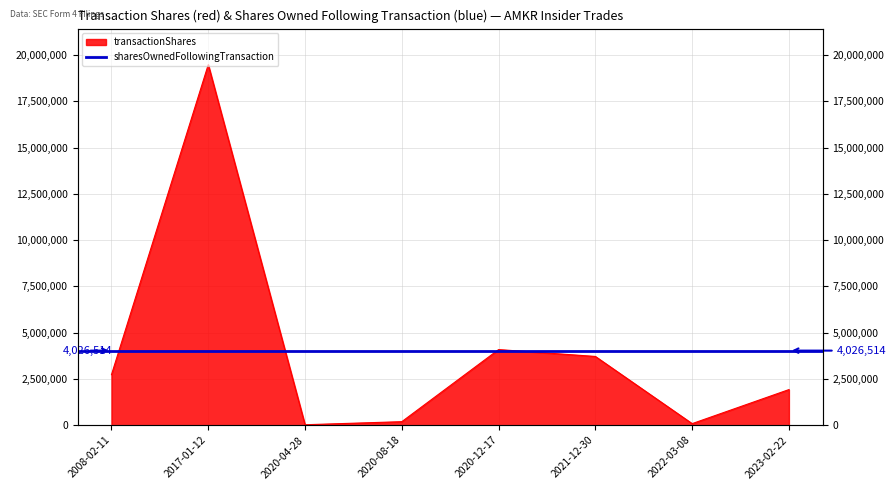

The chart shows a value of 1920000 at 2023-02-22. True or false?

True